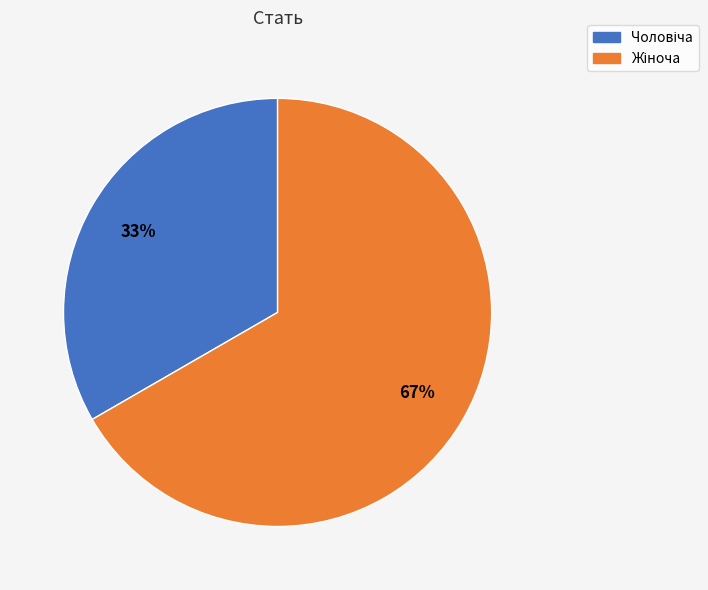

Is there a majority slice in this chart?

Yes